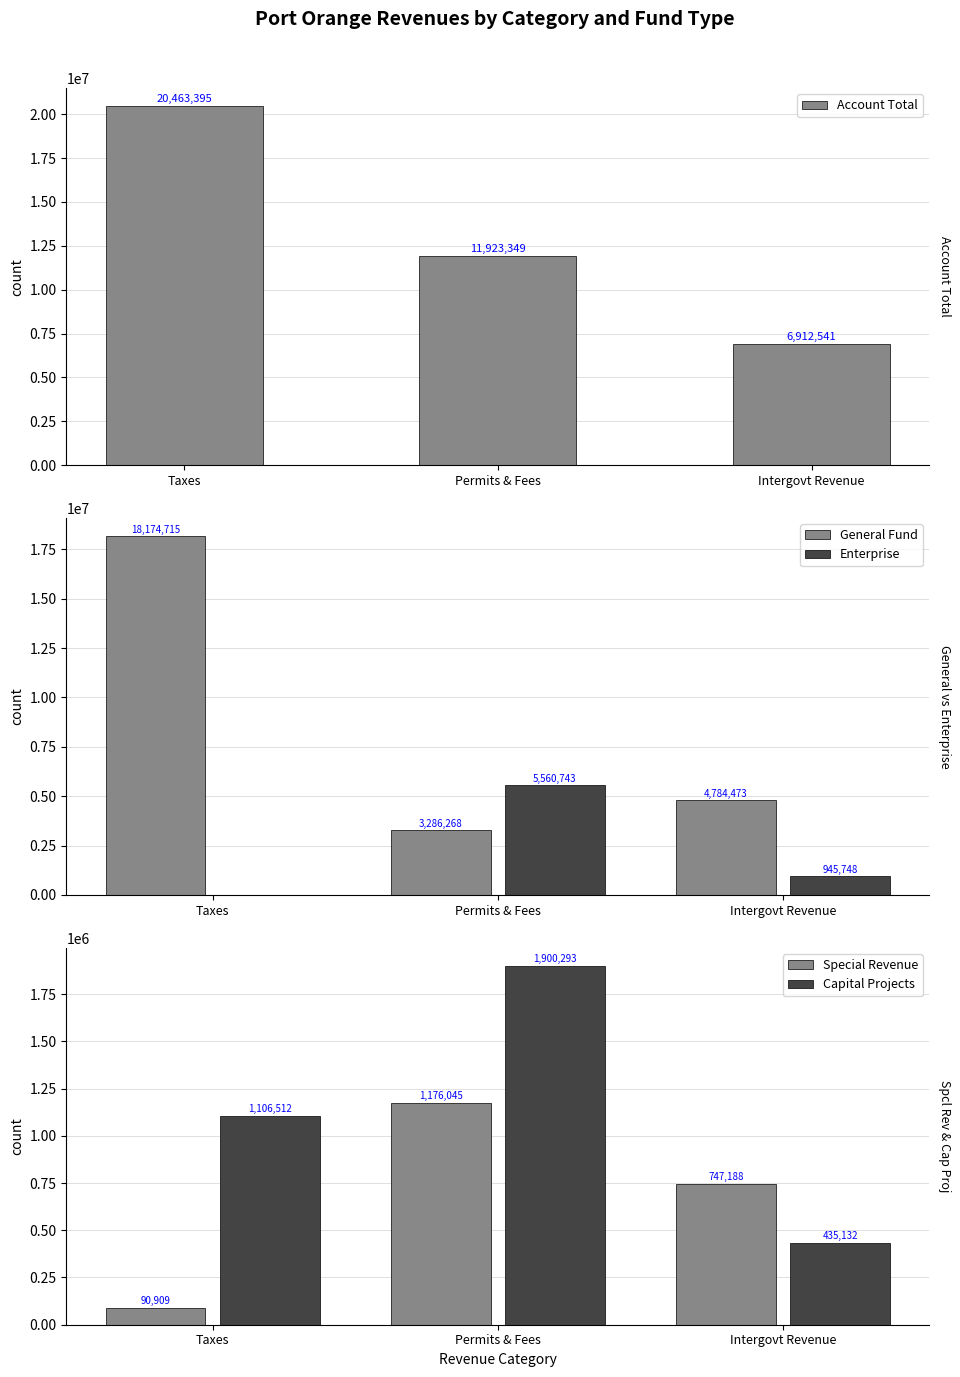

Which label corresponds to the largest value in the chart?

Taxes